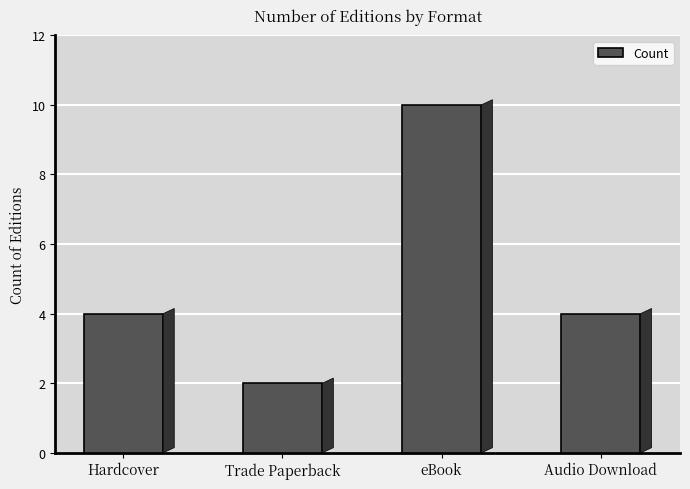

What value does the data have at Audio Download?

4